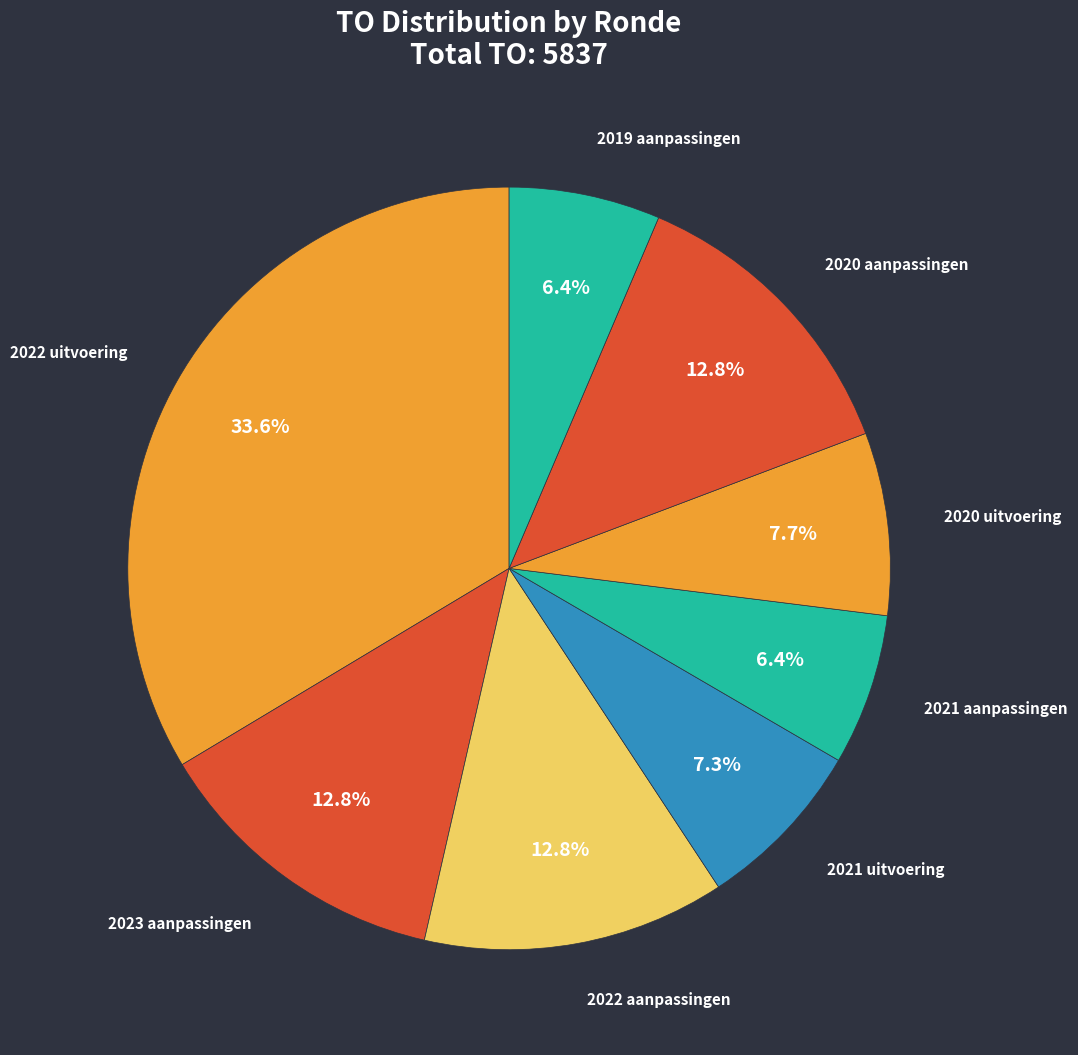

What percentage is NOT represented by 2020 aanpassingen?

87.2%